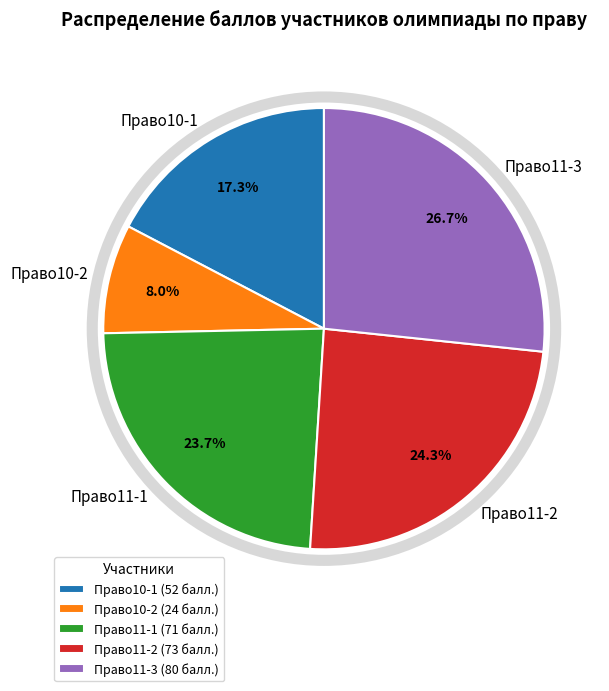

Count the number of slices in the pie.

5